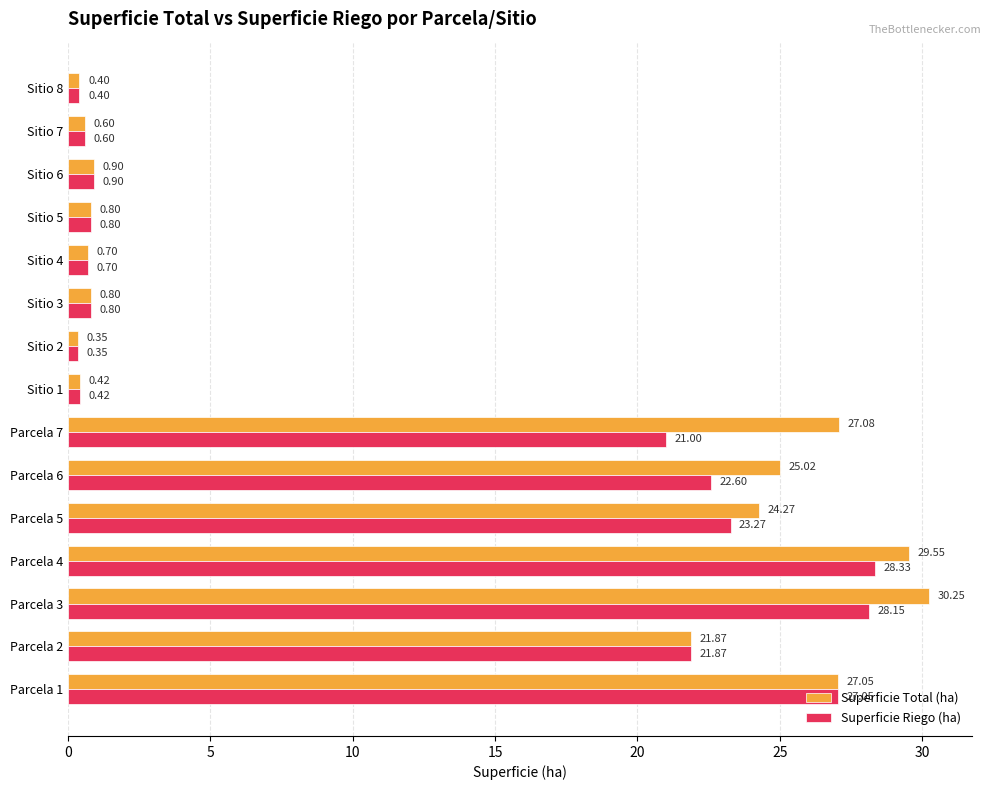

What is the sum of the Superficie Total (ha) values at Parcela 1 and Parcela 7?

54.1